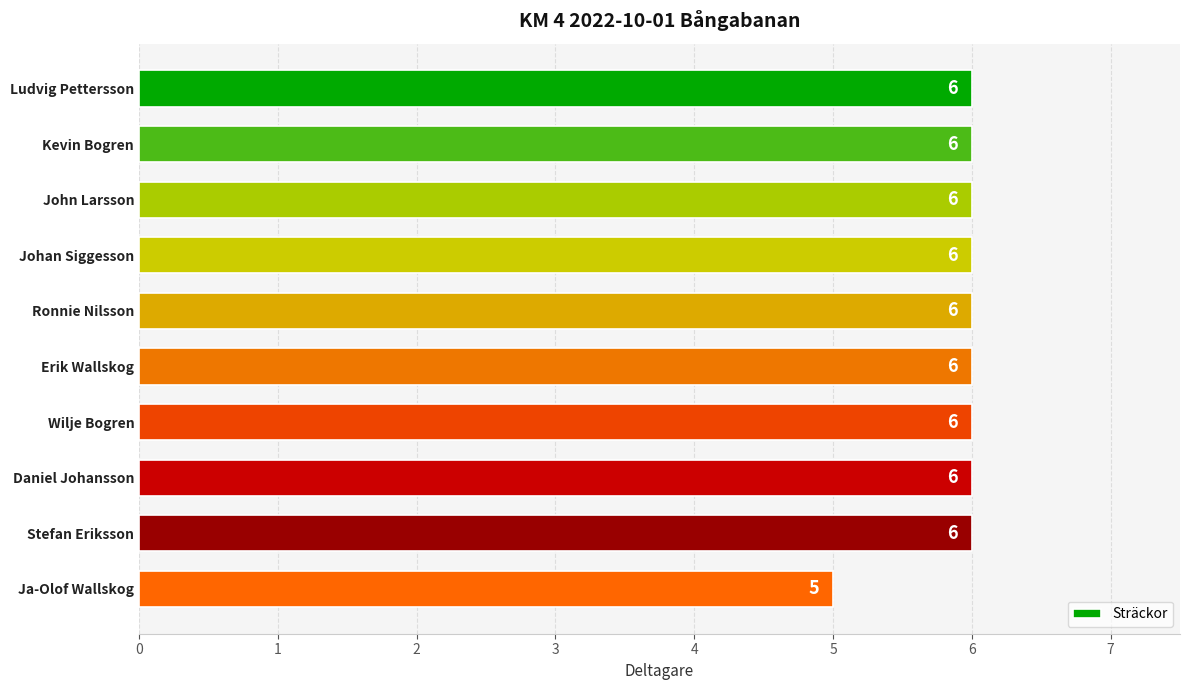

Reading top to bottom, transcribe all the data shown in this chart.

6	6	6	6	6	6	6	6	6	5